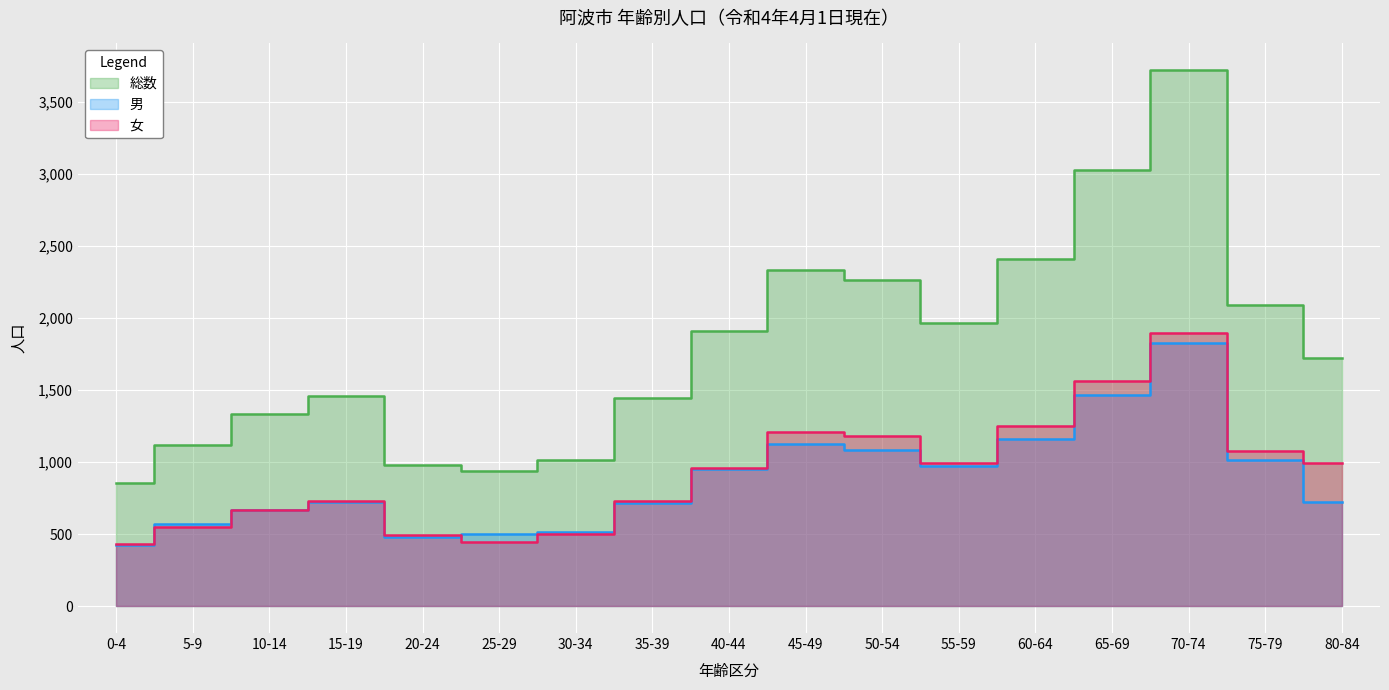

How many series are shown in this chart?

3